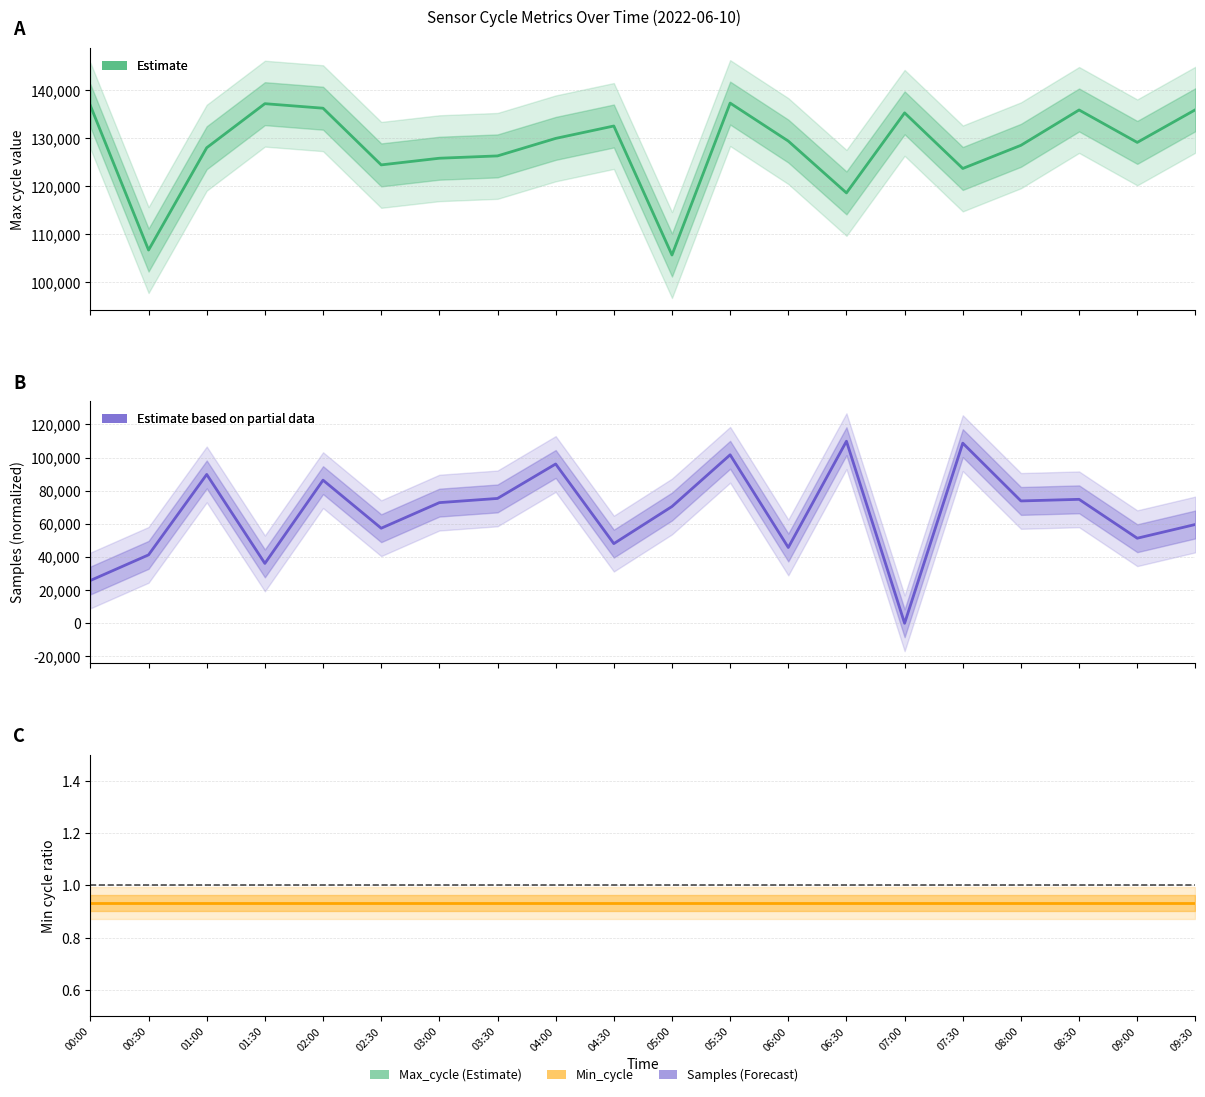

What is the label of the 5th point from the right?

07:30